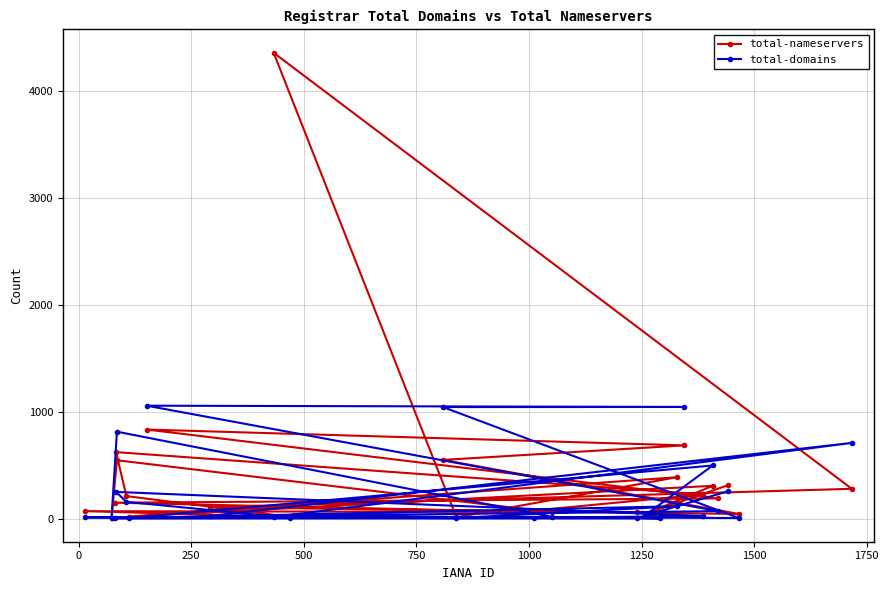

Rank the series by their maximum value, from highest to lowest.

total-nameservers, total-domains